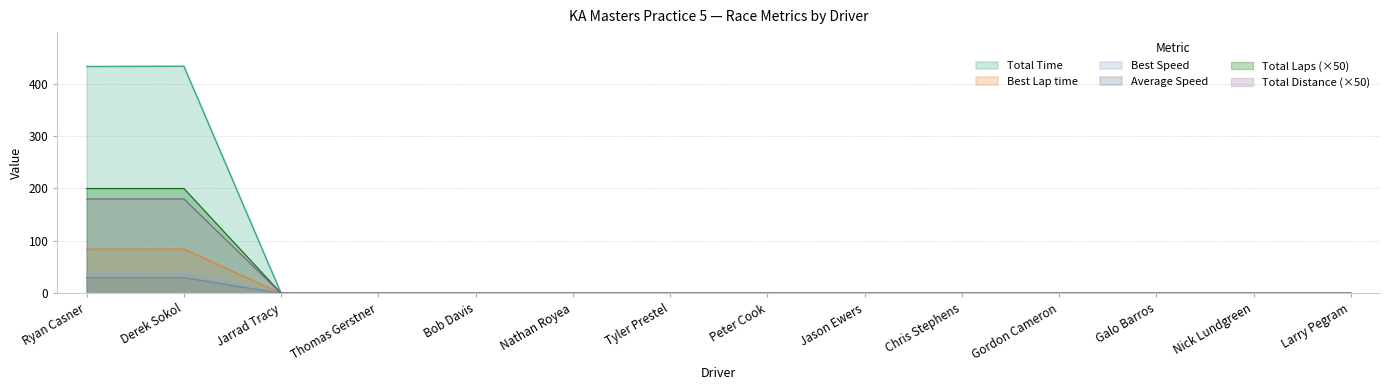

Is the value of Average Speed at Nick Lundgreen greater than the value of Best Speed at Gordon Cameron?

No